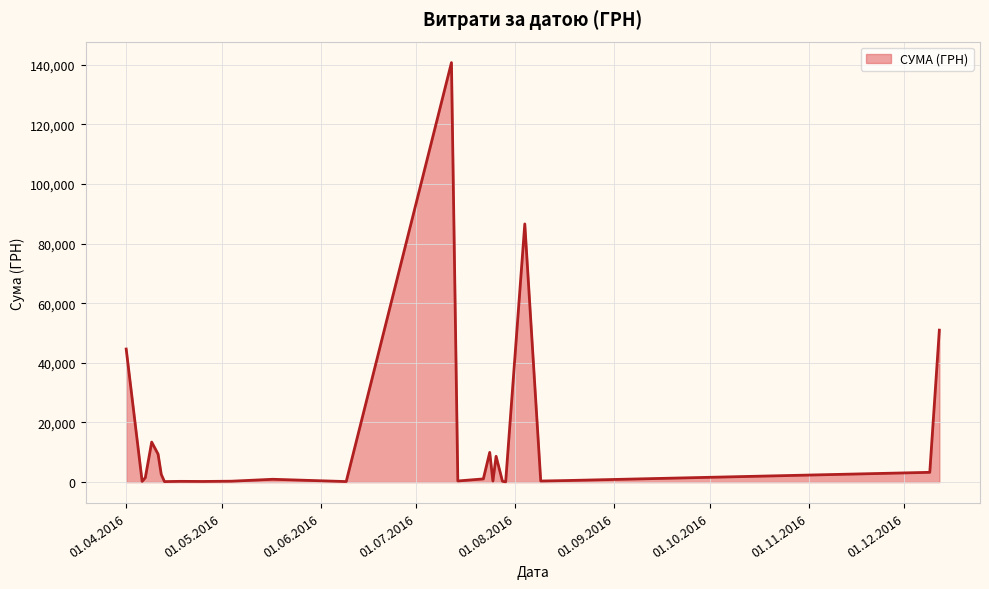

Does the chart display data point markers on the line(s)?

No